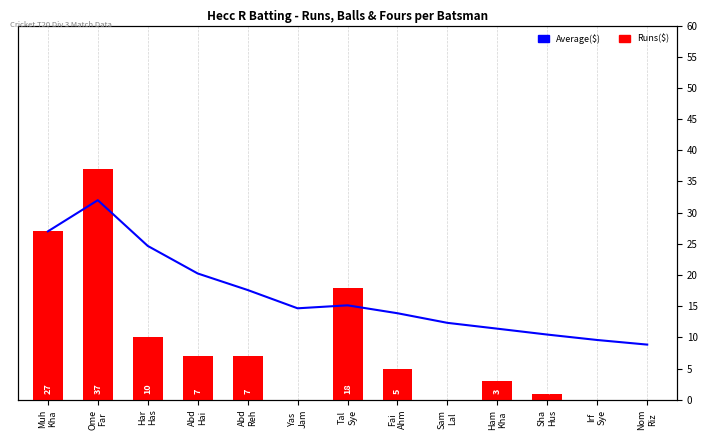

List the labels in order of Runs($) value, largest first.

Ome
Far, Muh
Kha, Tal
Sye, Har
Has, Abd
Hai, Abd
Reh, Fai
Ahm, Ham
Kha, Sha
Hus, Yas
Jam, Sam
Lal, Irf
Sye, Nom
Riz